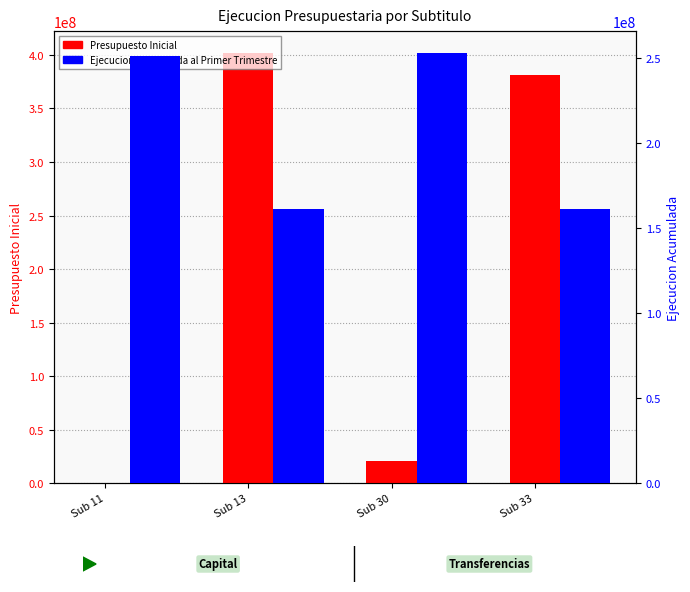

What is the average value of the Presupuesto Inicial series?

201055056